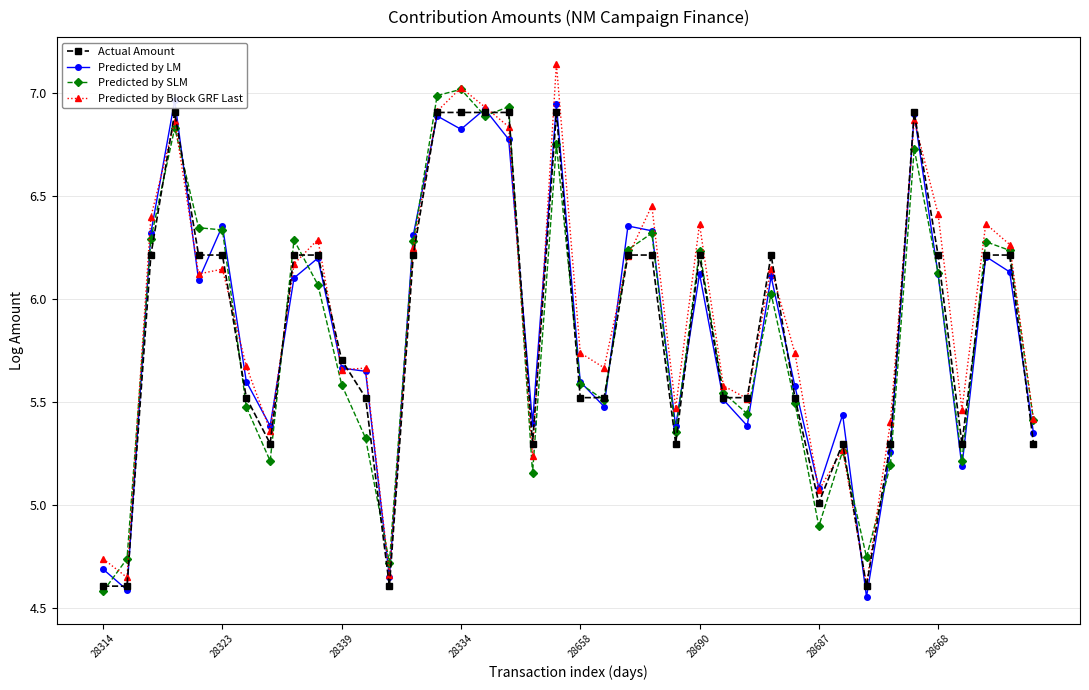

What are all the series names shown in the legend?

Actual Amount, Predicted by LM, Predicted by SLM, Predicted by Block GRF Last